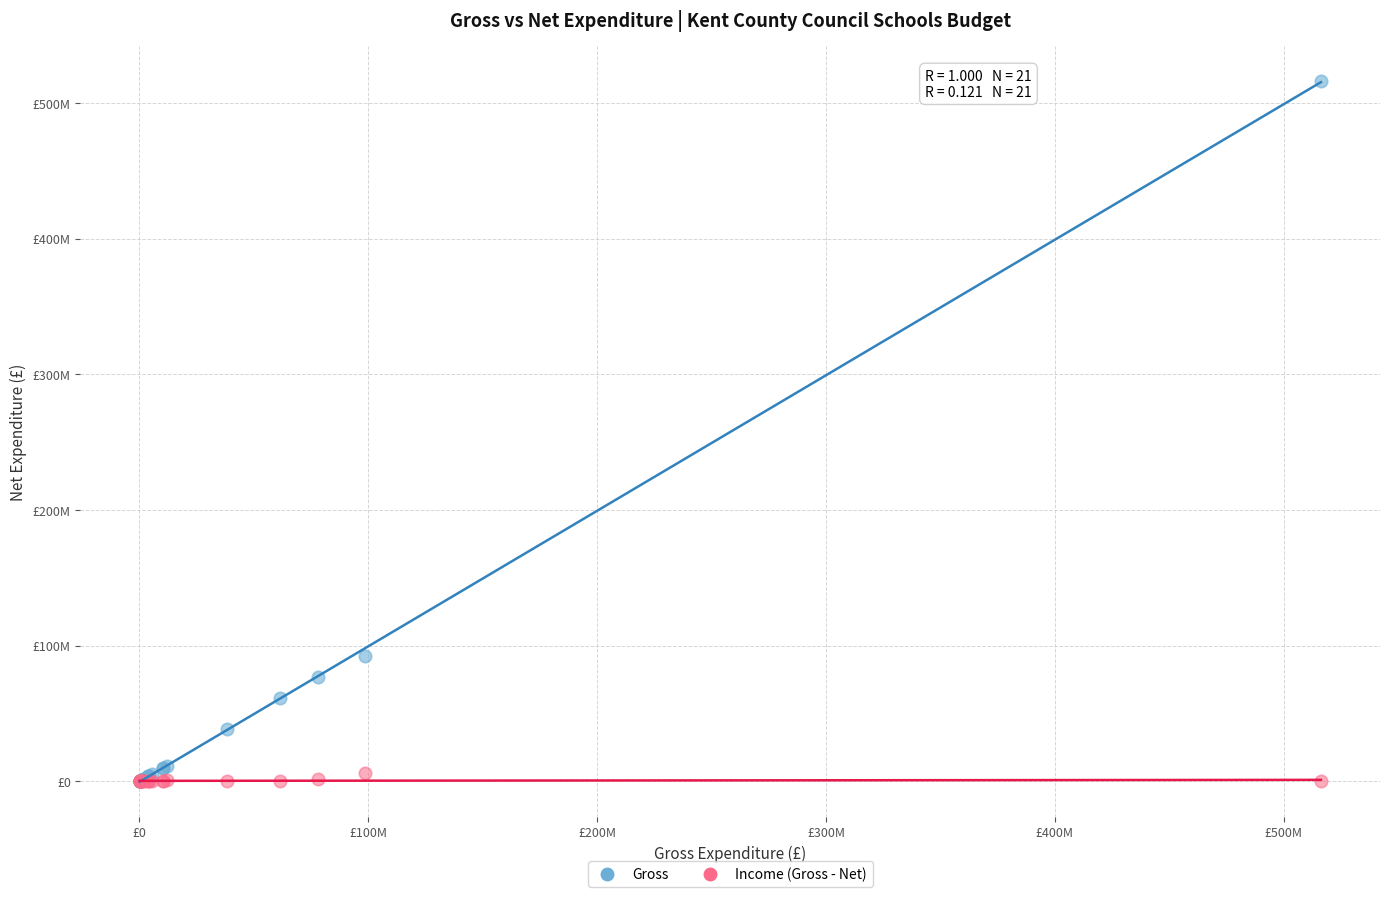

What are all the series names shown in the legend?

Gross, Income (Gross - Net)